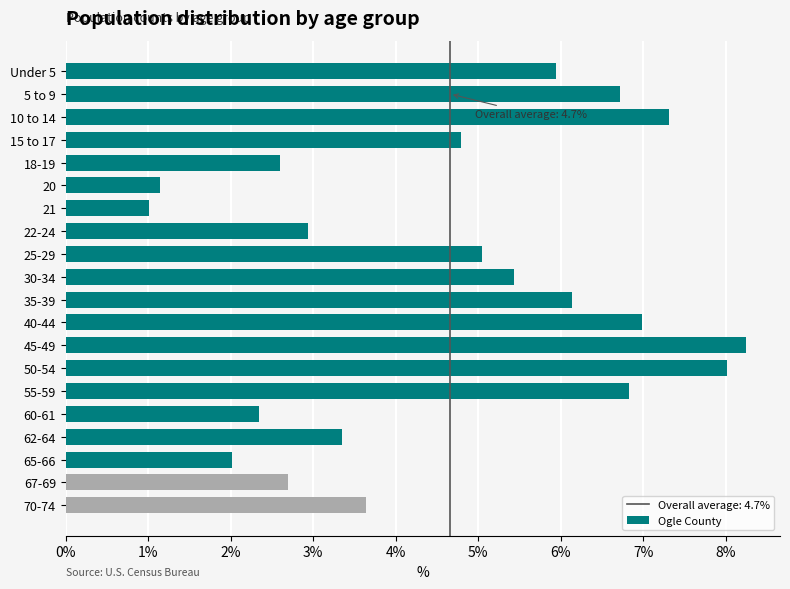

What is the approximate value at 30-34?

5.4